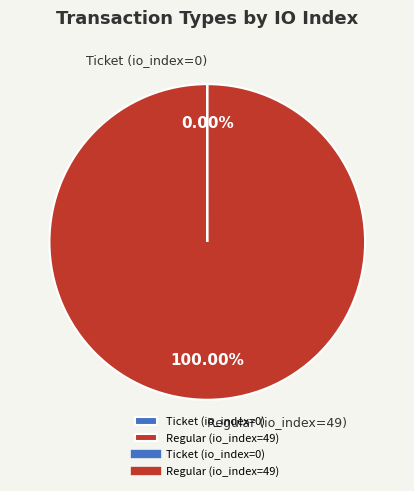

Does Regular (io_index=49) represent more than half of the total?

Yes